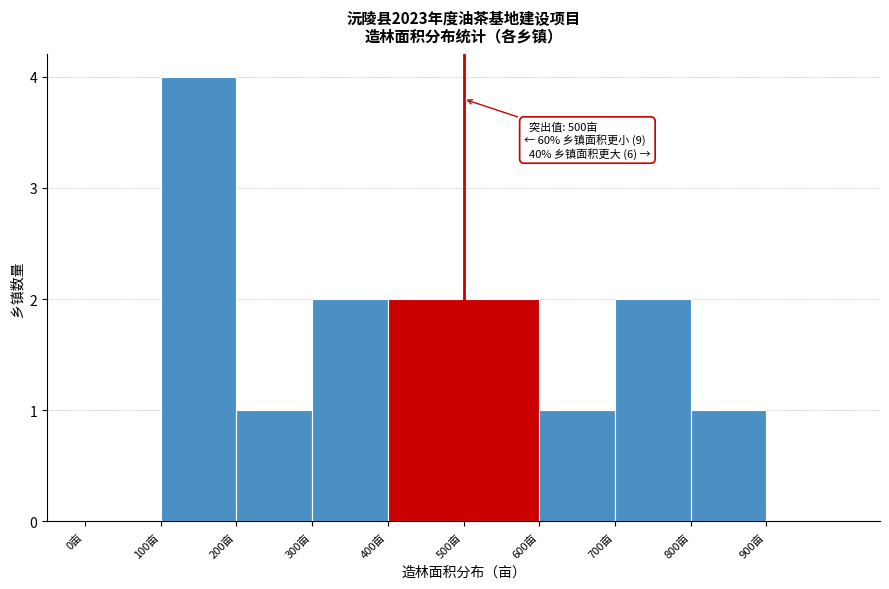

Over which range of the x-axis is the bar tallest?

100 to 200